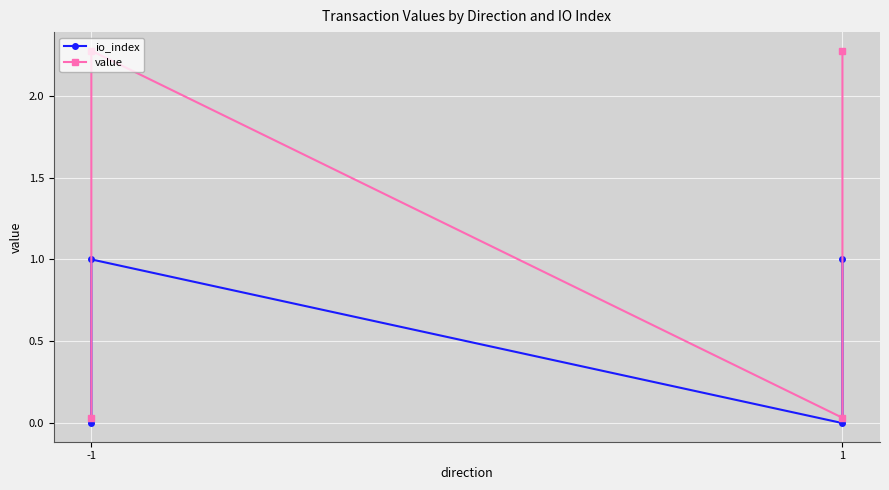

In io_index, how many points are higher than both neighbors (excluding endpoints)?

1